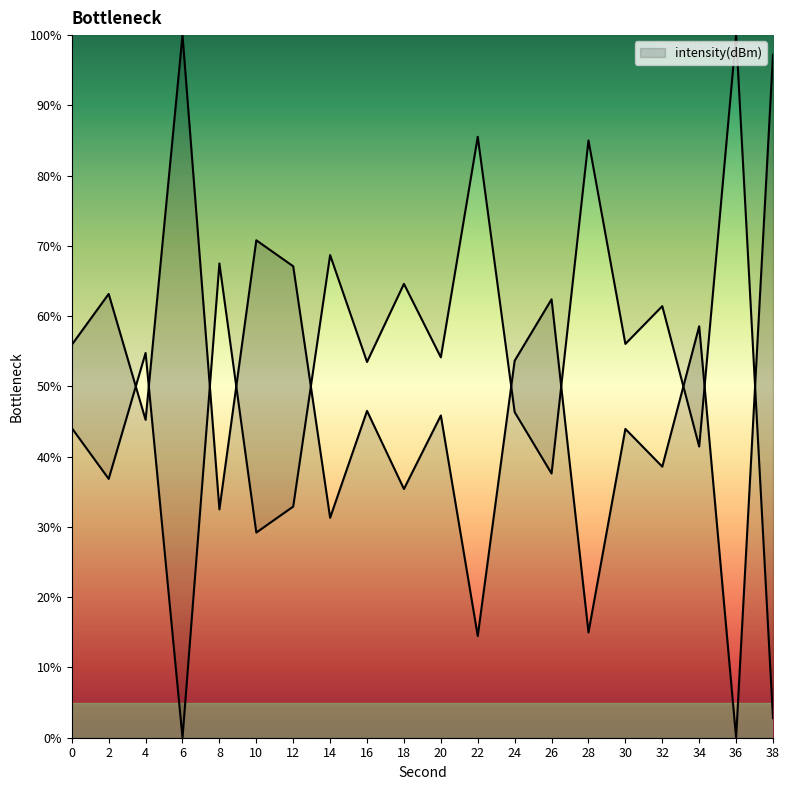

List the labels in order of value, largest first.

6, 38, 10, 12, 2, 26, 34, 0, 24, 16, 20, 4, 30, 32, 18, 8, 14, 28, 22, 36